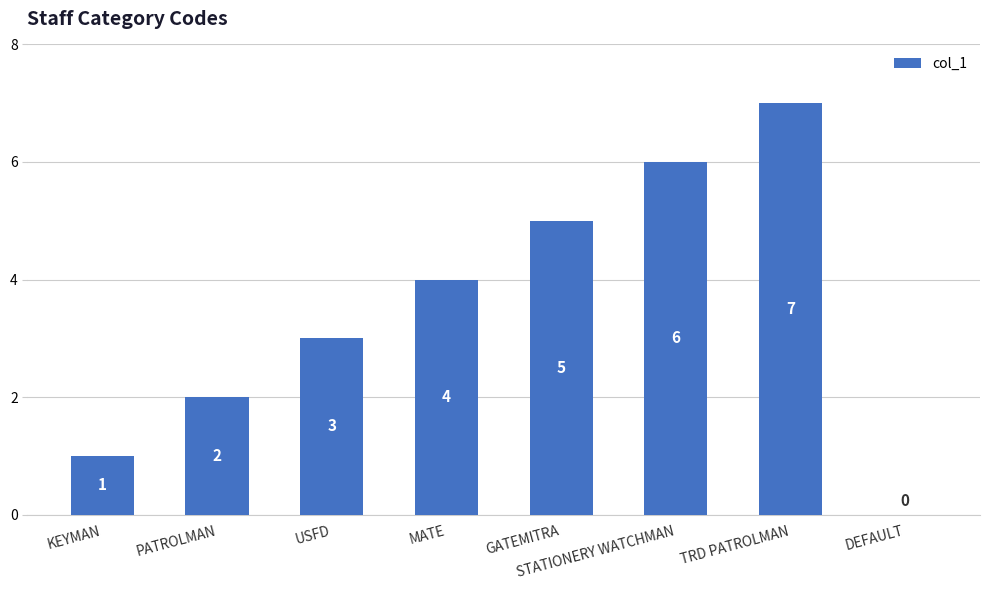

True or false: the data shows 8 at GATEMITRA.

False